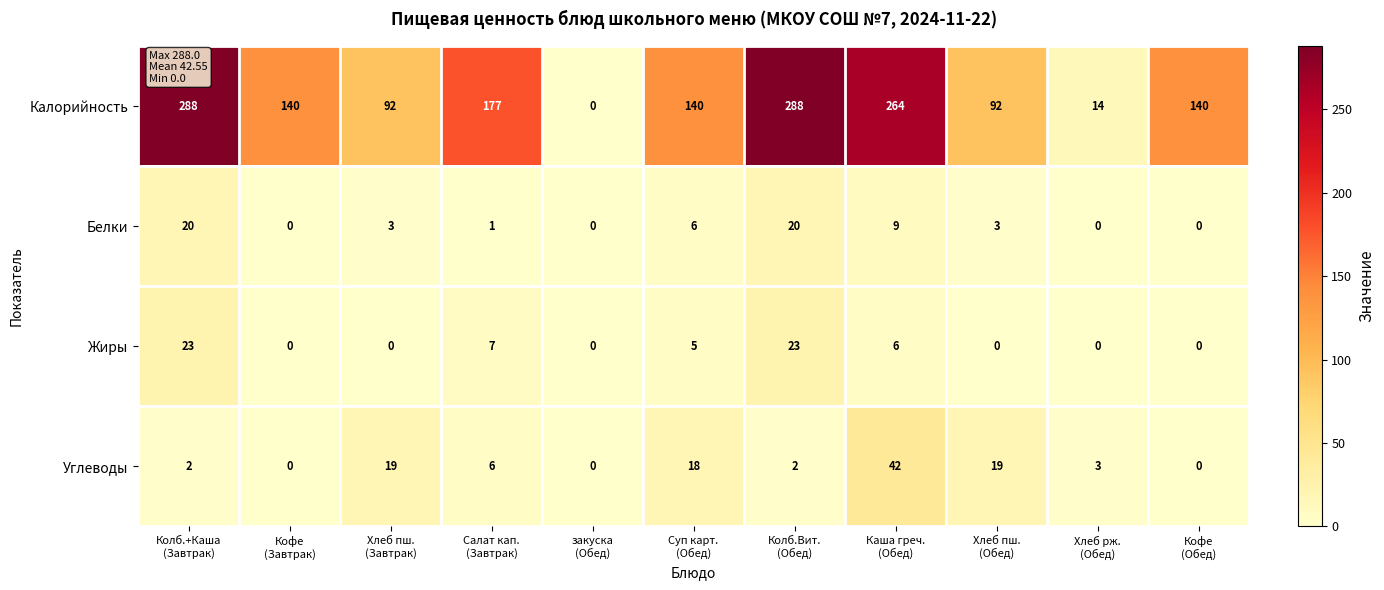

Count the number of categories in the chart.

11